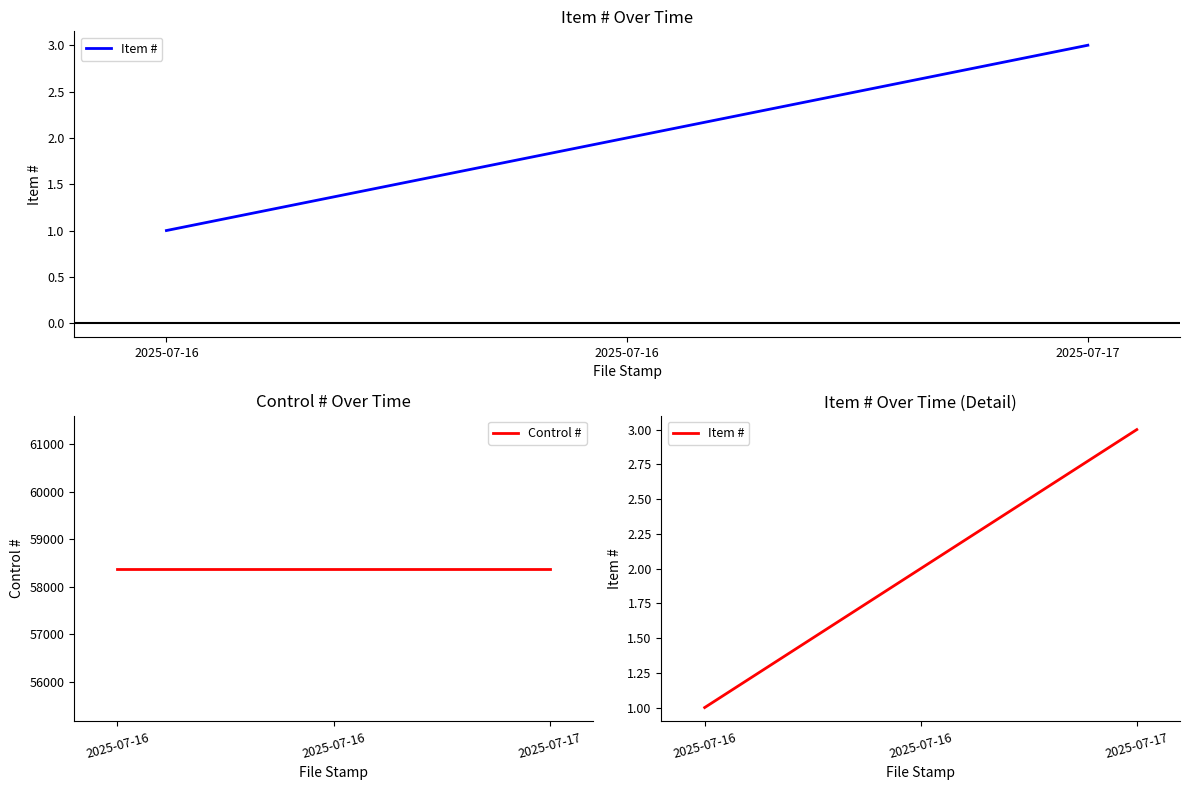

Which series has the largest range (max minus min)?

Item #